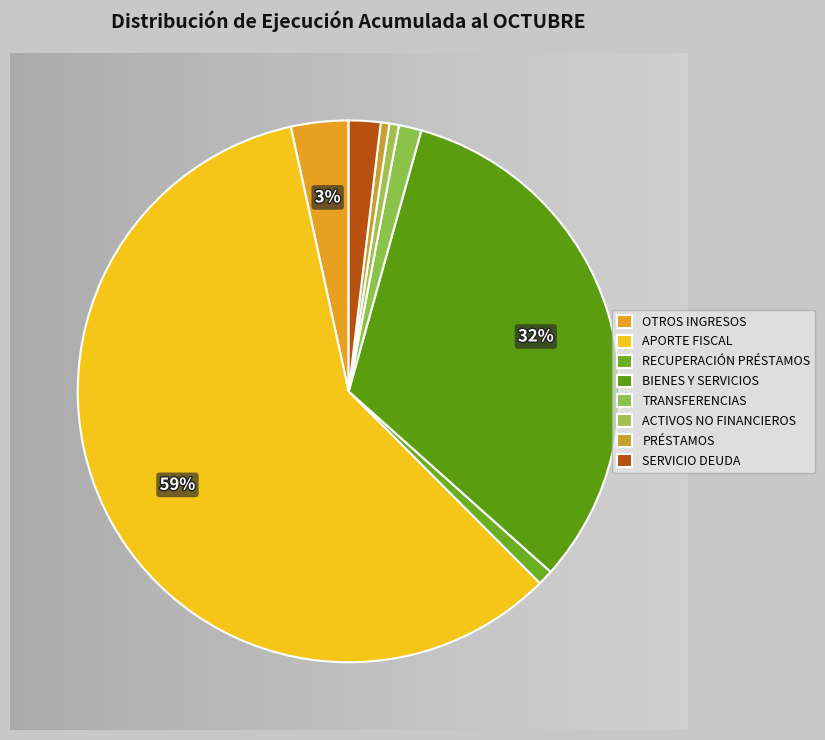

How many slices are in this pie chart?

8